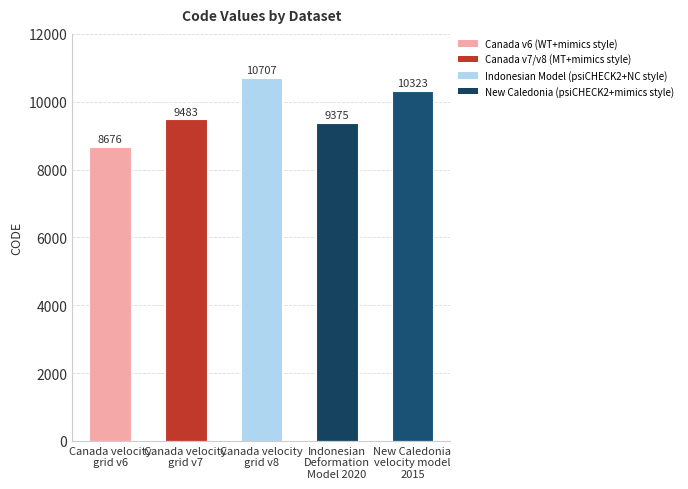

Rank the categories by value from highest to lowest.

Canada velocity
grid v8, New Caledonia
velocity model
2015, Canada velocity
grid v7, Indonesian
Deformation
Model 2020, Canada velocity
grid v6